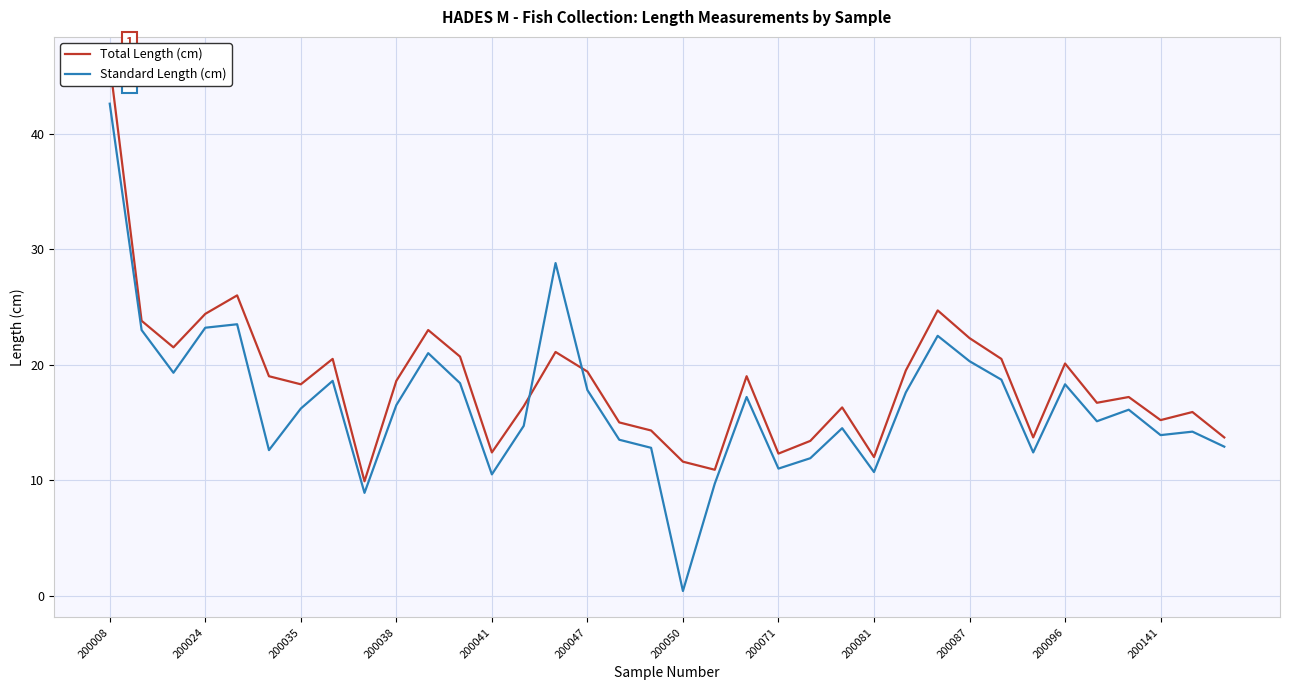

List the series in order of their peak value, highest first.

Total Length (cm), Standard Length (cm)